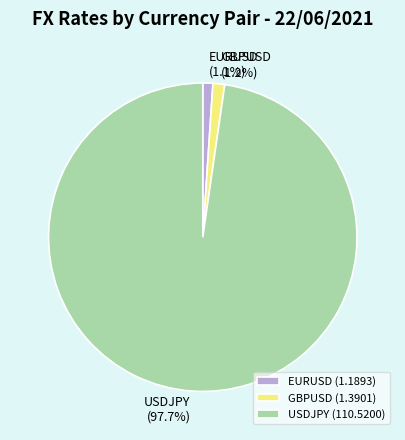

Count the number of slices in the pie.

3